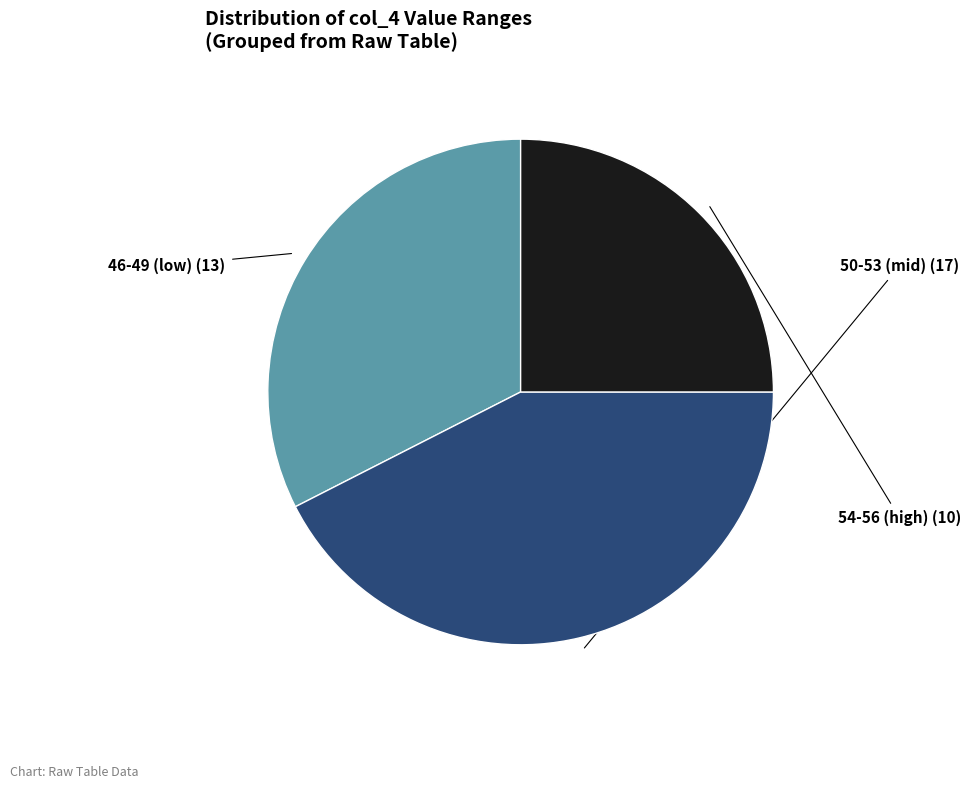

Is there a majority slice in this chart?

No